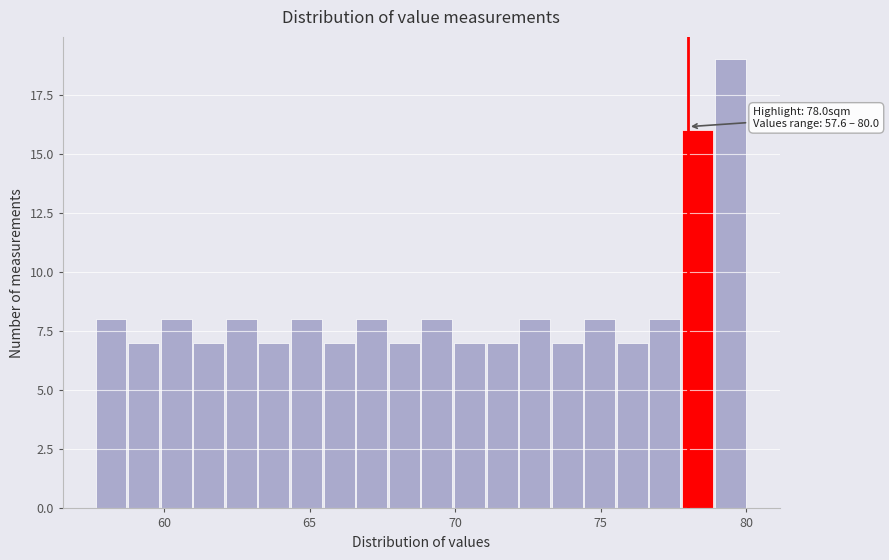

Read against the x-axis, roughly where is the centre of the tallest bar?

79.5